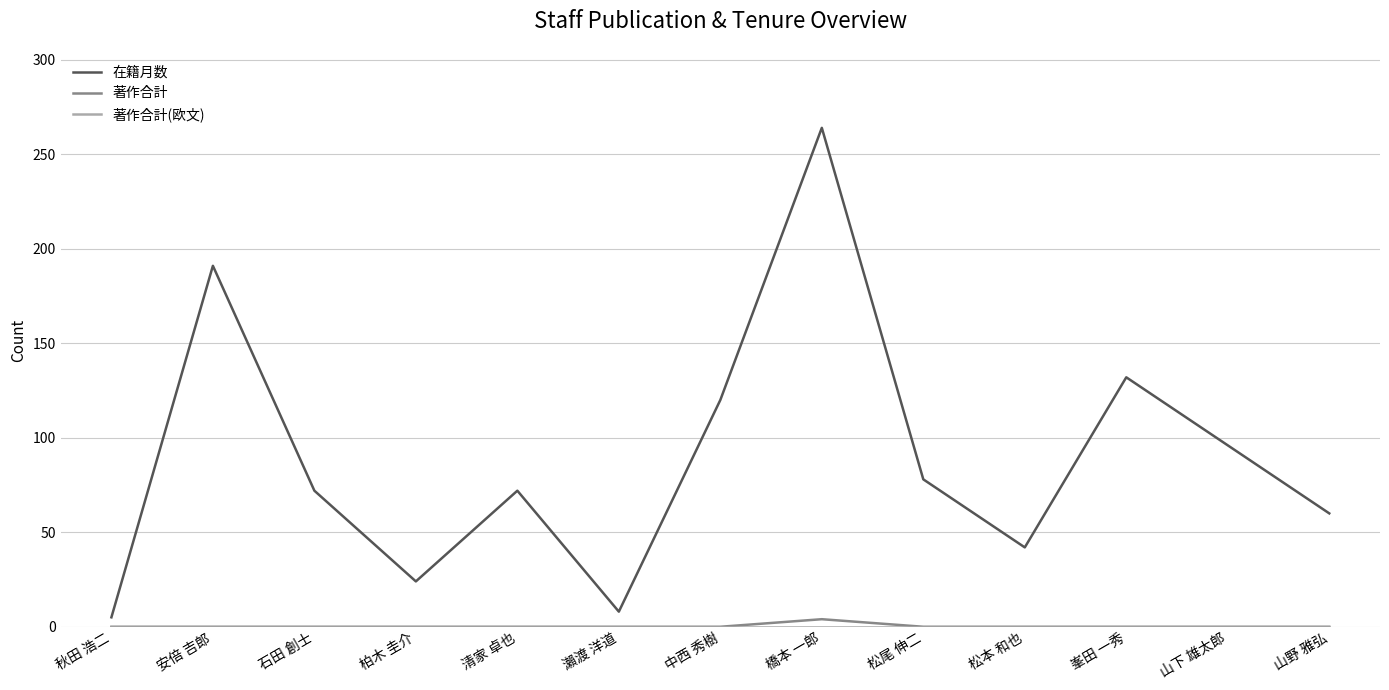

The 在籍月数 series shows 61 at 松本 和也. True or false?

False